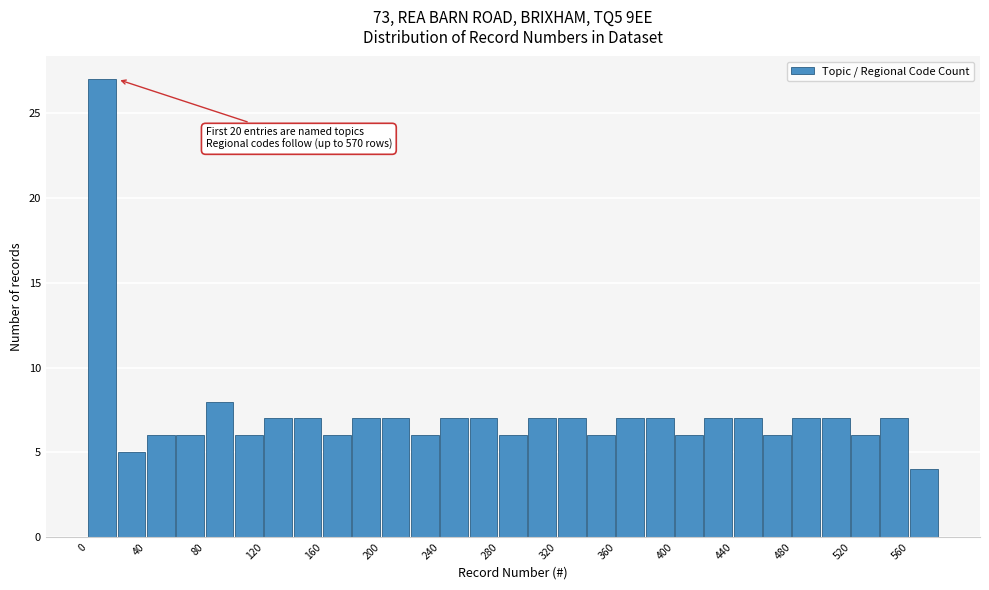

Over which range of the x-axis is the bar tallest?

0 to 20